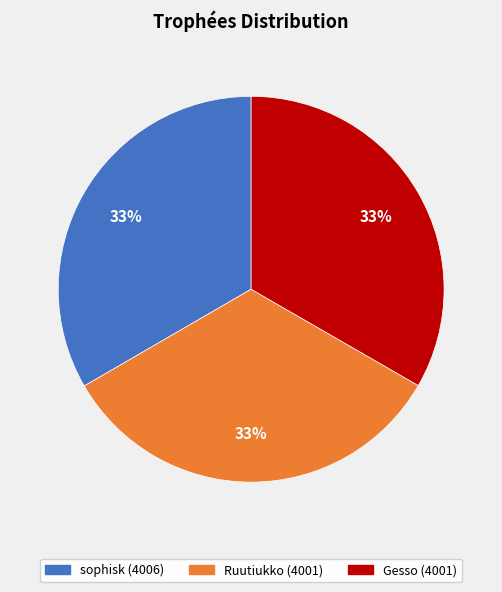

What percentage is the Gesso slice, to the nearest percent?

33%